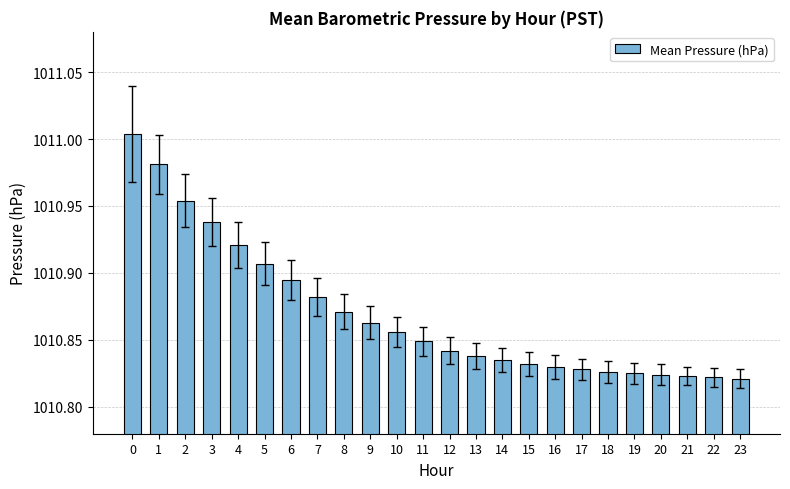

What is the sum of the values at 19 and 5?

2021.7